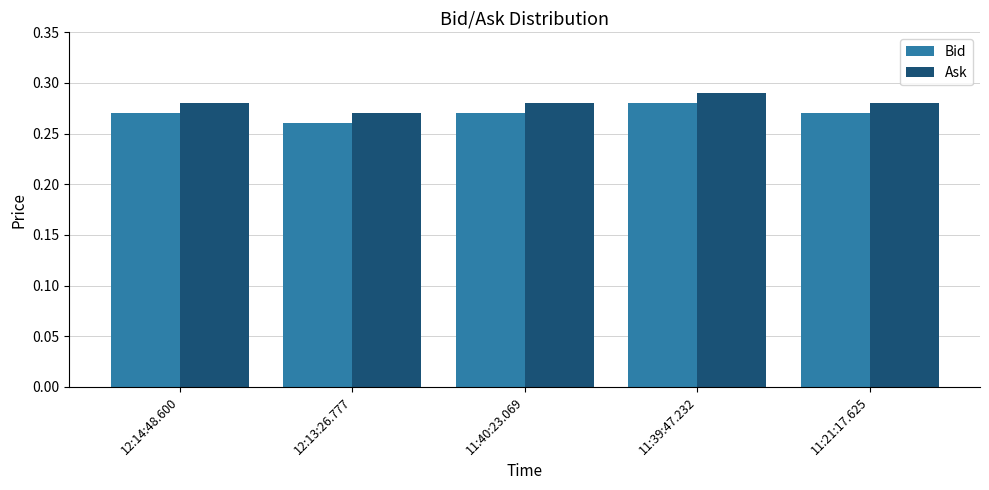

What is the sum of the Bid values at 11:39:47.232 and 11:21:17.625?

0.6